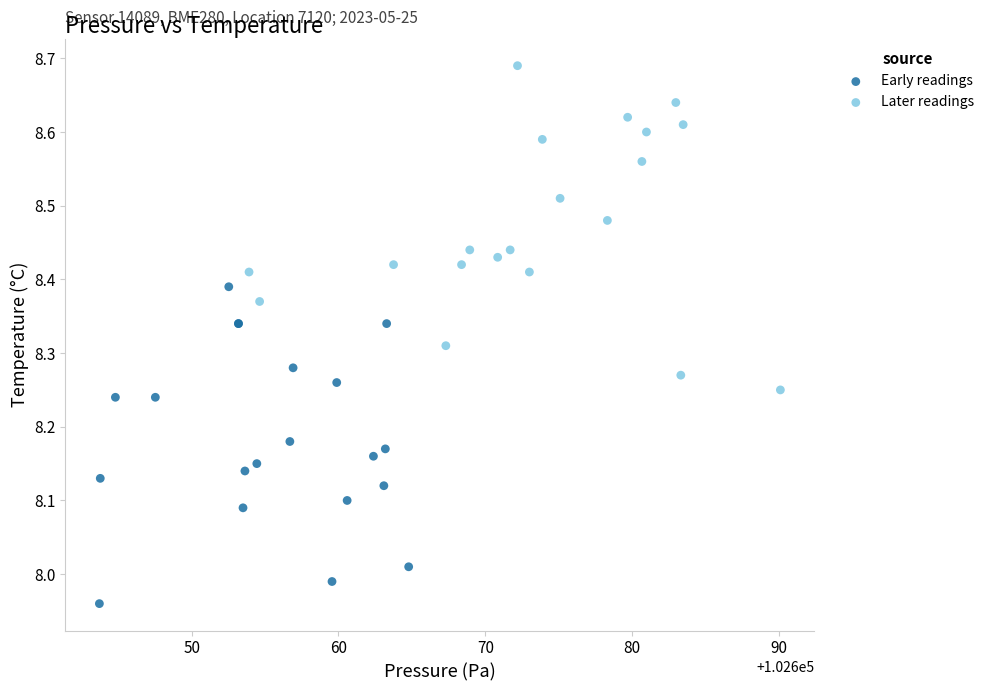

Which series reaches the maximum Y coordinate?

Later readings